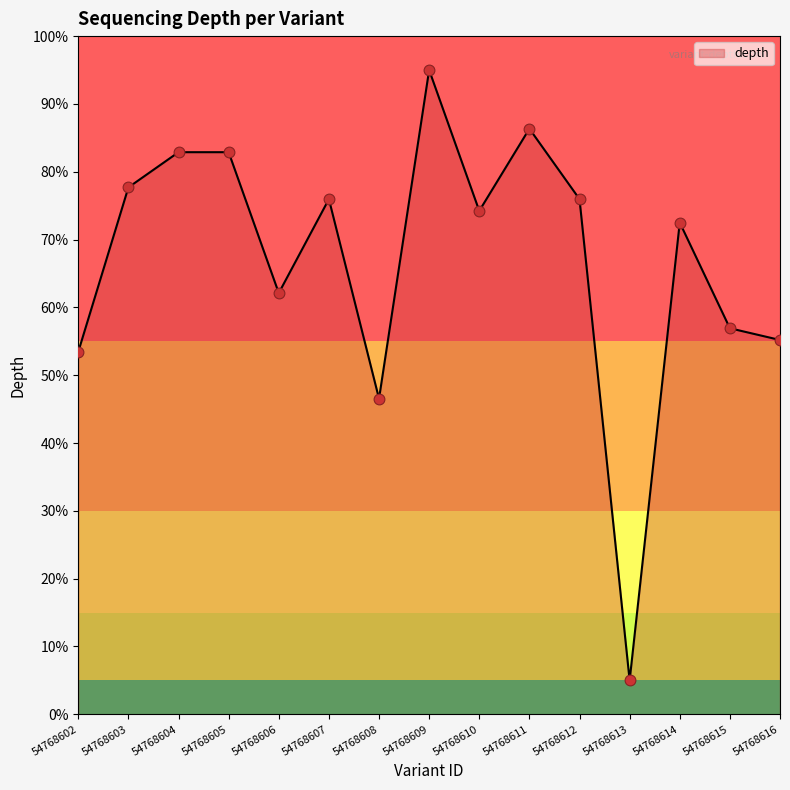

Between 54768615 and 54768614, which is larger?

54768614